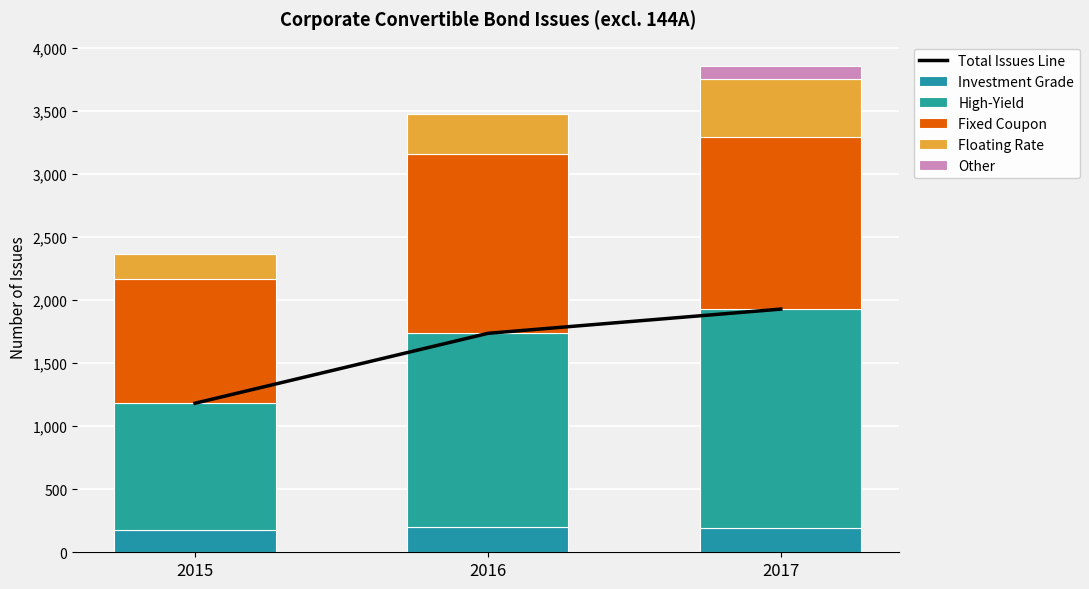

What is the total value across all series at 2016?

5205